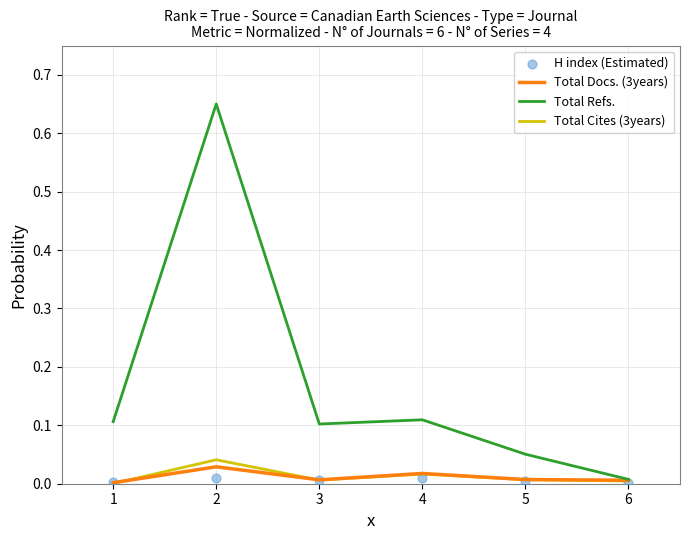

What are all the series names shown in the legend?

Total Docs. (3years), Total Refs., Total Cites (3years), H index (Estimated)